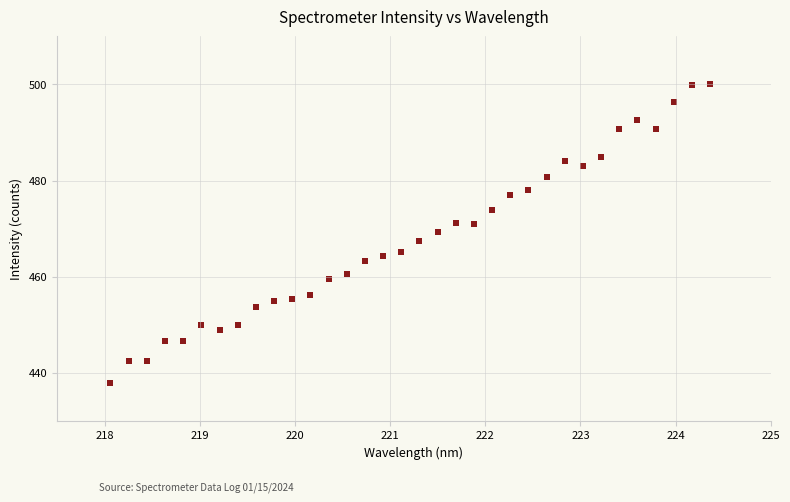

What is the range of Y values (max minus min)?

62.0